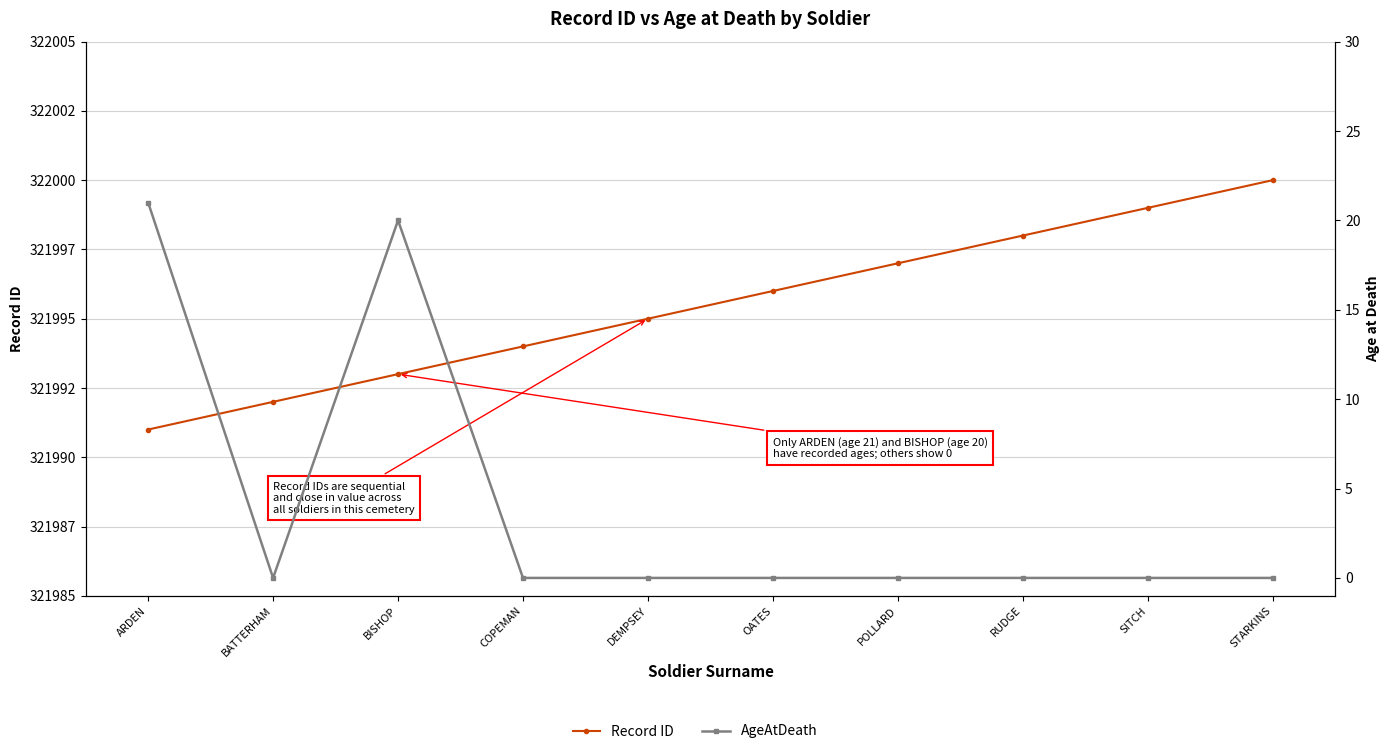

What is the difference between the maximum and minimum values in the AgeAtDeath series?

21